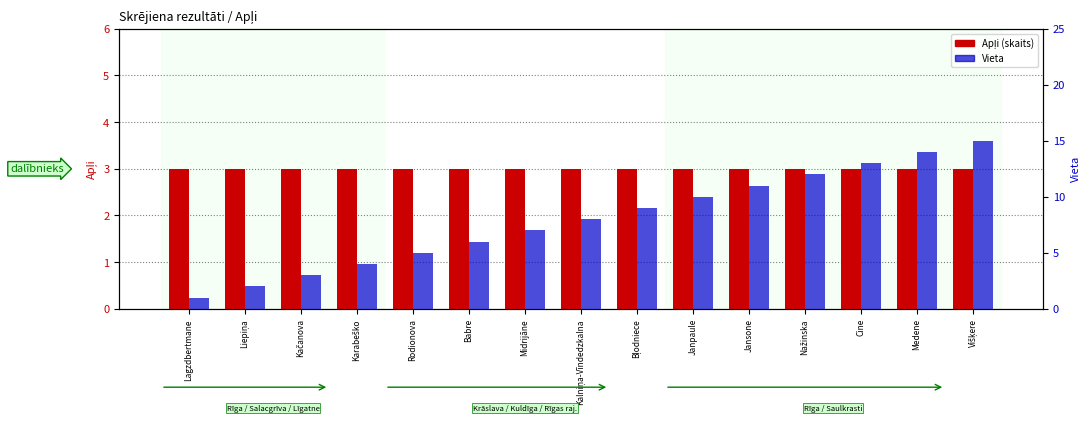

How many values in the Vieta series are below 8?

7